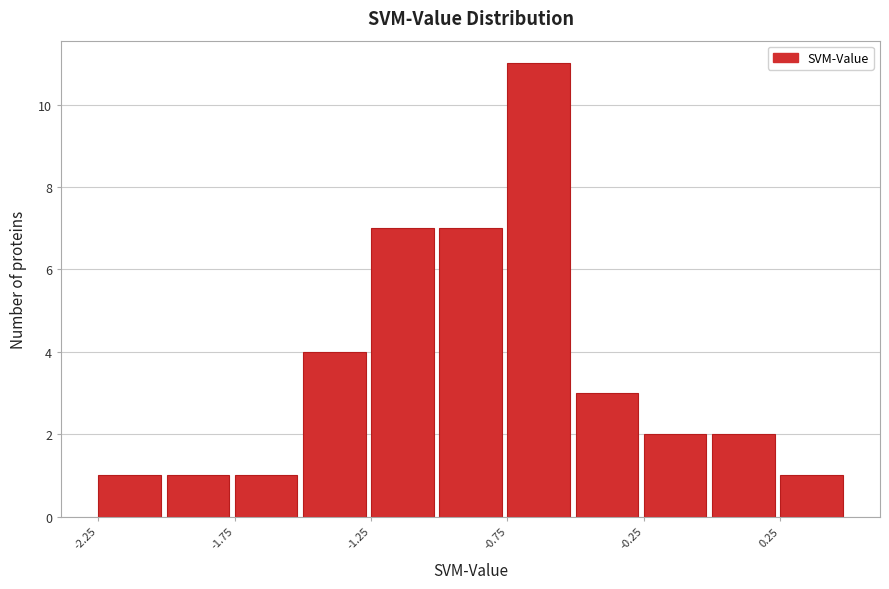

How tall is the bar that spans -2.25 to -2.00 on the x-axis? The values are not printed on the chart, so give them approximately, as read against the axis.

1